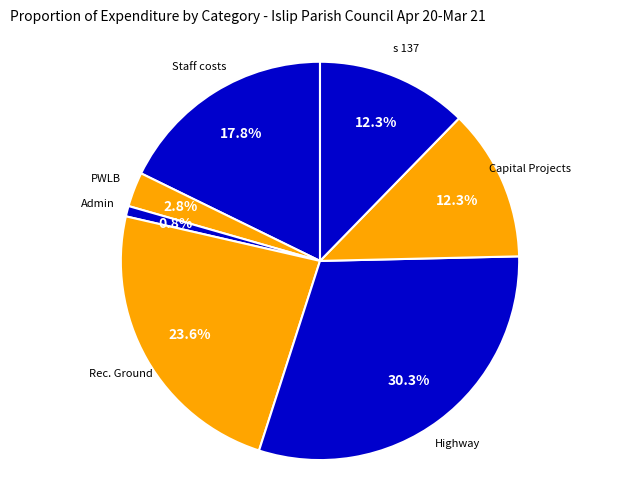

To the nearest percent, what is the difference between the PWLB and Admin slice percentages?

2%